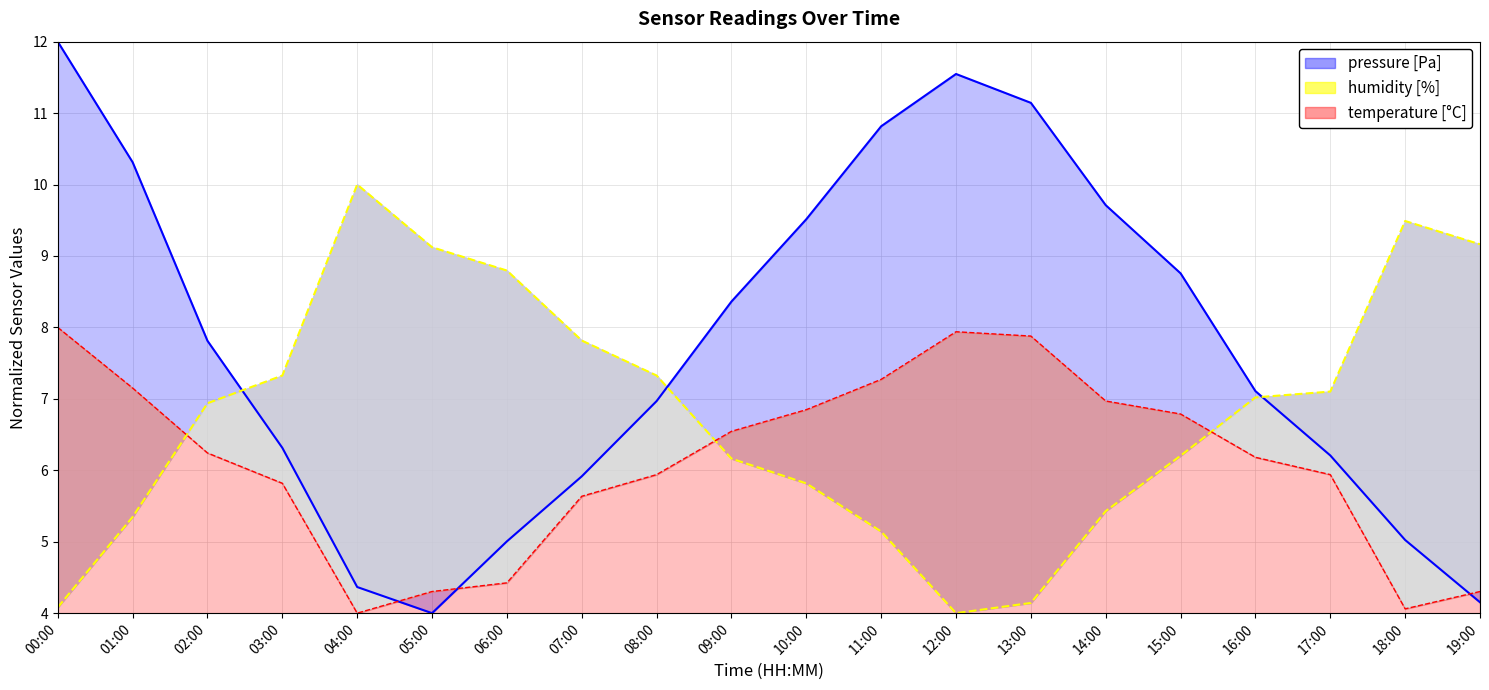

Is it true that pressure equals 5.9 at 07:00?

True